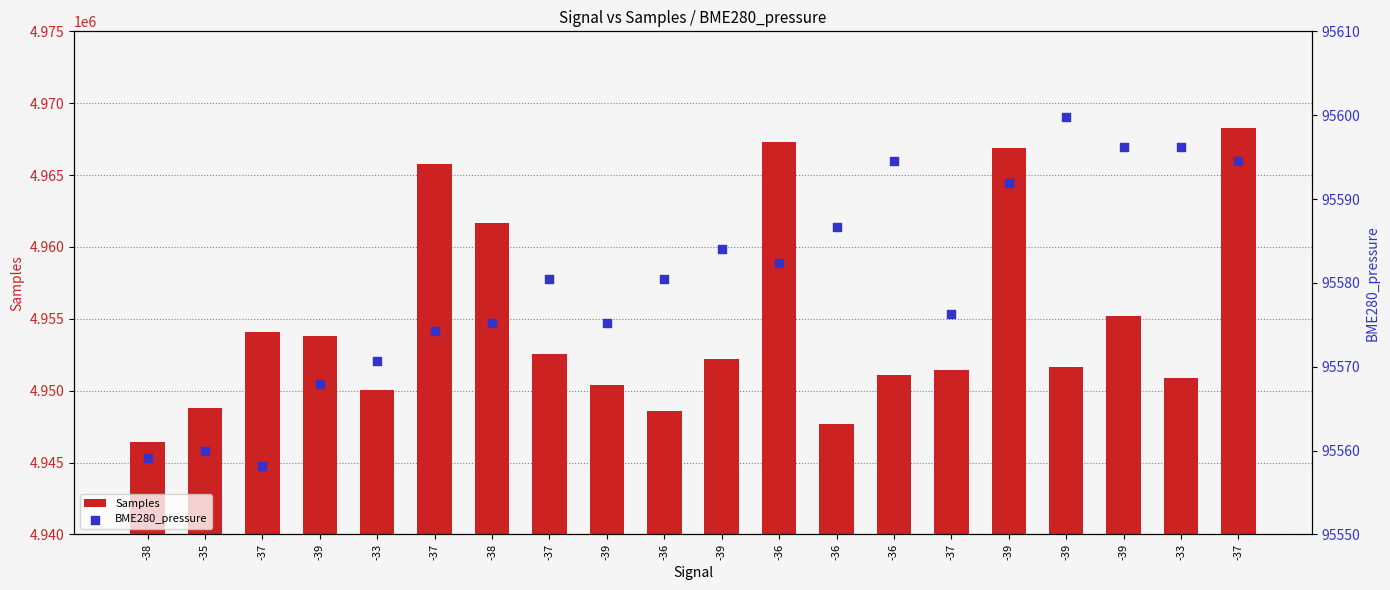

What is the total value across all series at -37?

5049618.2